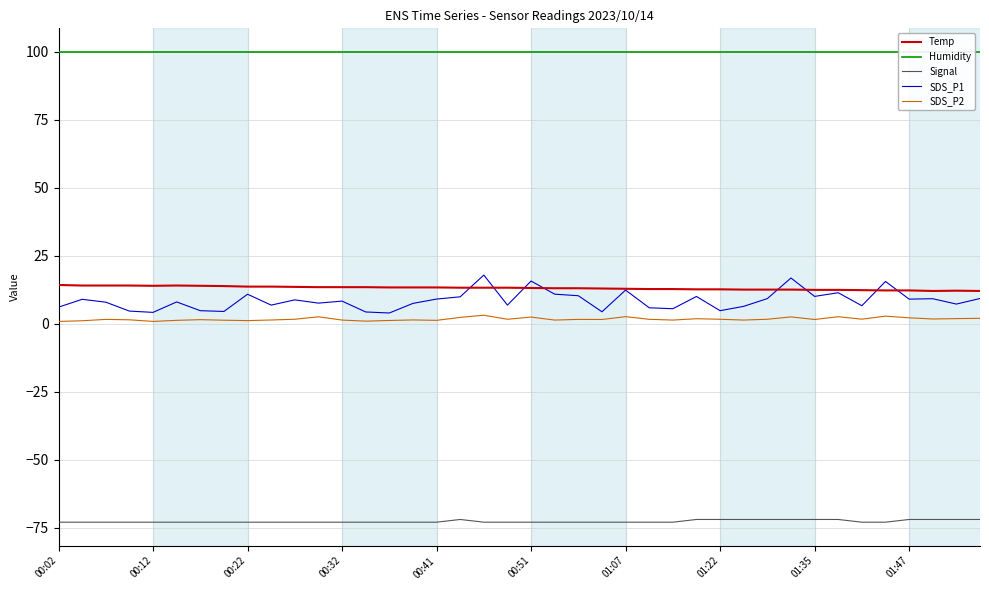

True or false: Signal and SDS_P2 cross at least once.

False